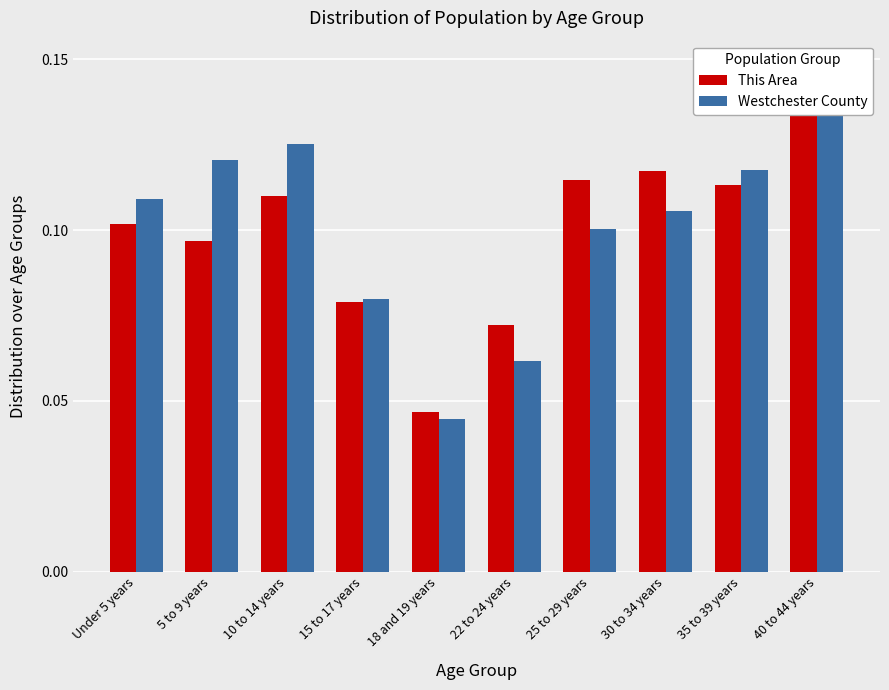

Reading left to right, transcribe all the data shown in this chart.

This Area: 0.1	0.1	0.1	0.1	0.0	0.1	0.1	0.1	0.1	0.1
Westchester County: 0.1	0.1	0.1	0.1	0.0	0.1	0.1	0.1	0.1	0.1